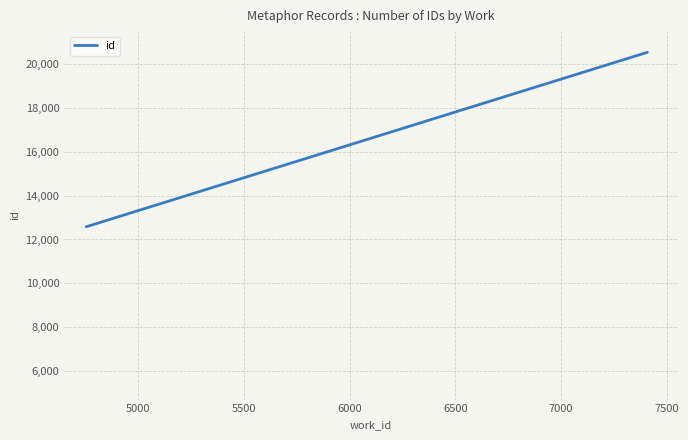

What is the sum of all values?

58288